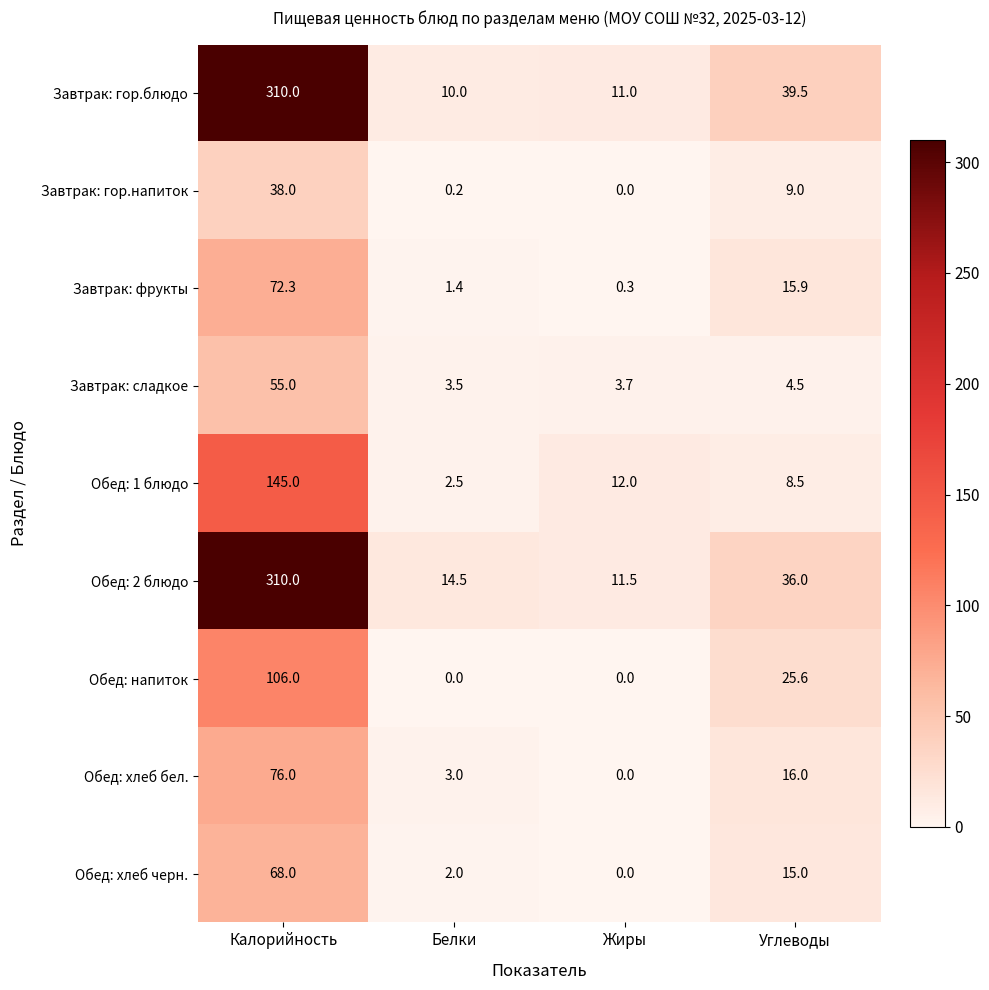

The Обед: хлеб черн. series shows 2.0 at Белки. True or false?

True